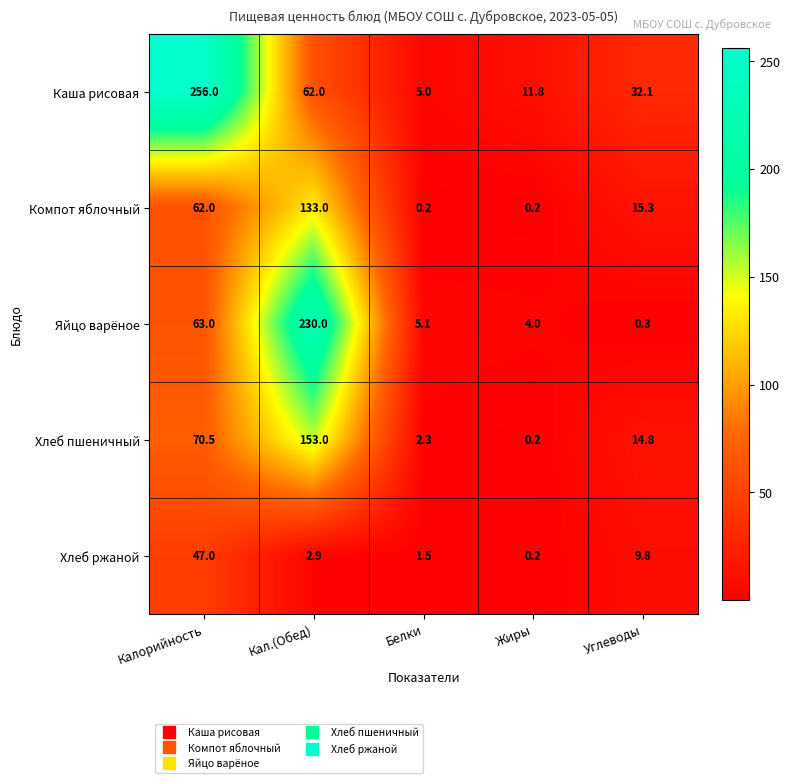

Where is Каша рисовая nearest to the value 130?

Кал.(Обед)